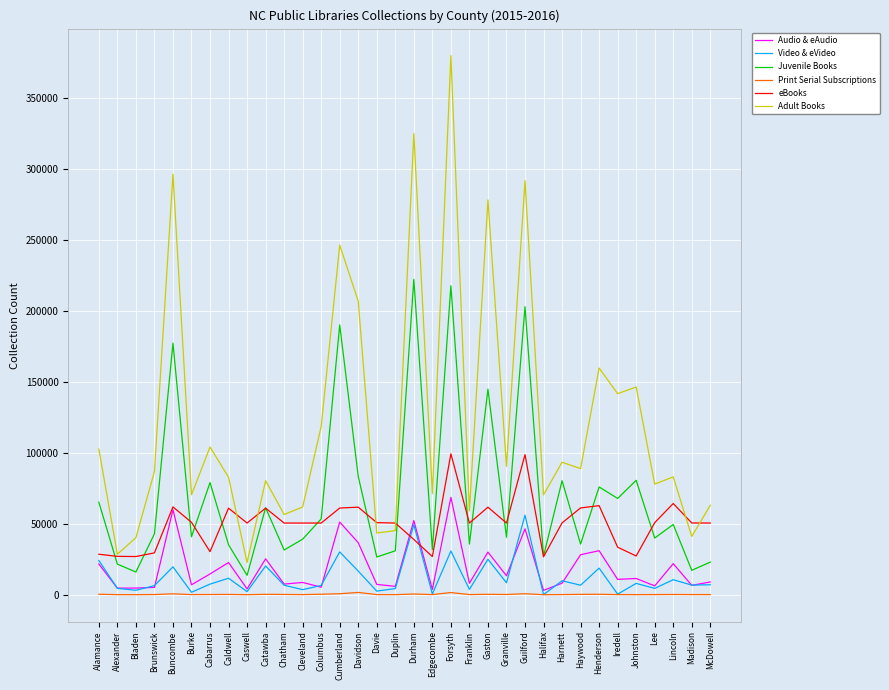

Is it true that eBooks equals 50589 at Madison?

True